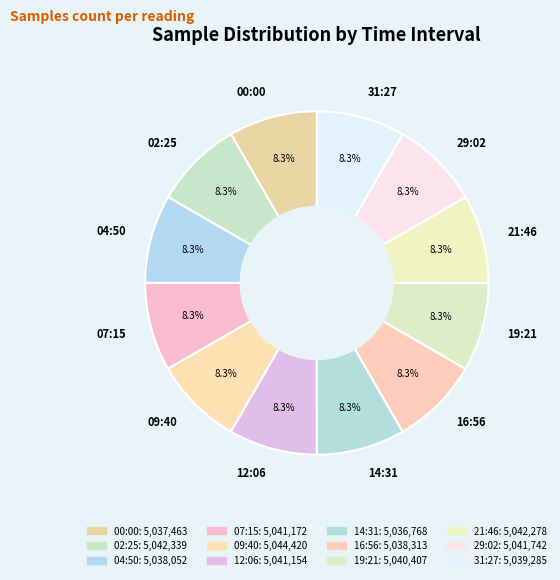

Does 02:25 account for over 50% of the chart?

No